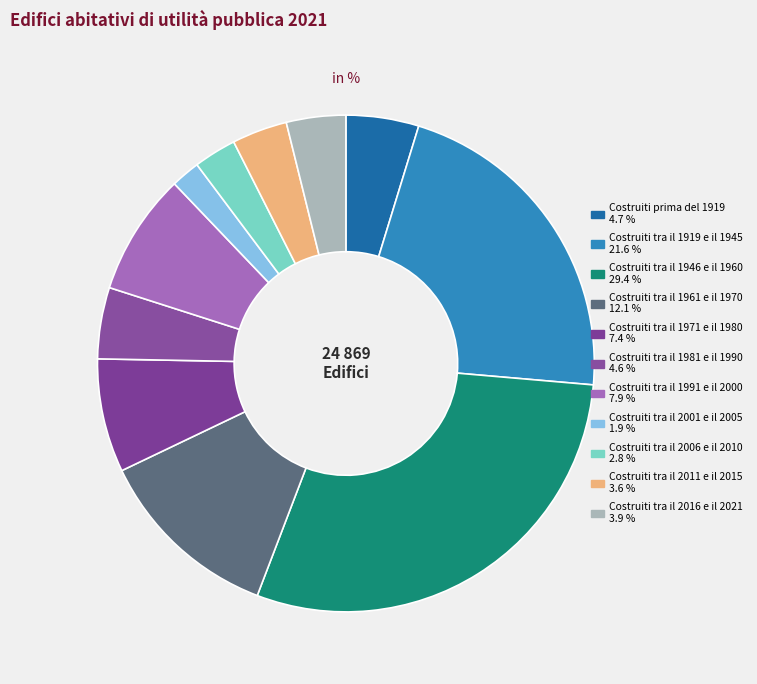

What is the total percentage of Costruiti tra il 1981 e il 1990 and Costruiti tra il 2011 e il 2015?

8.2%